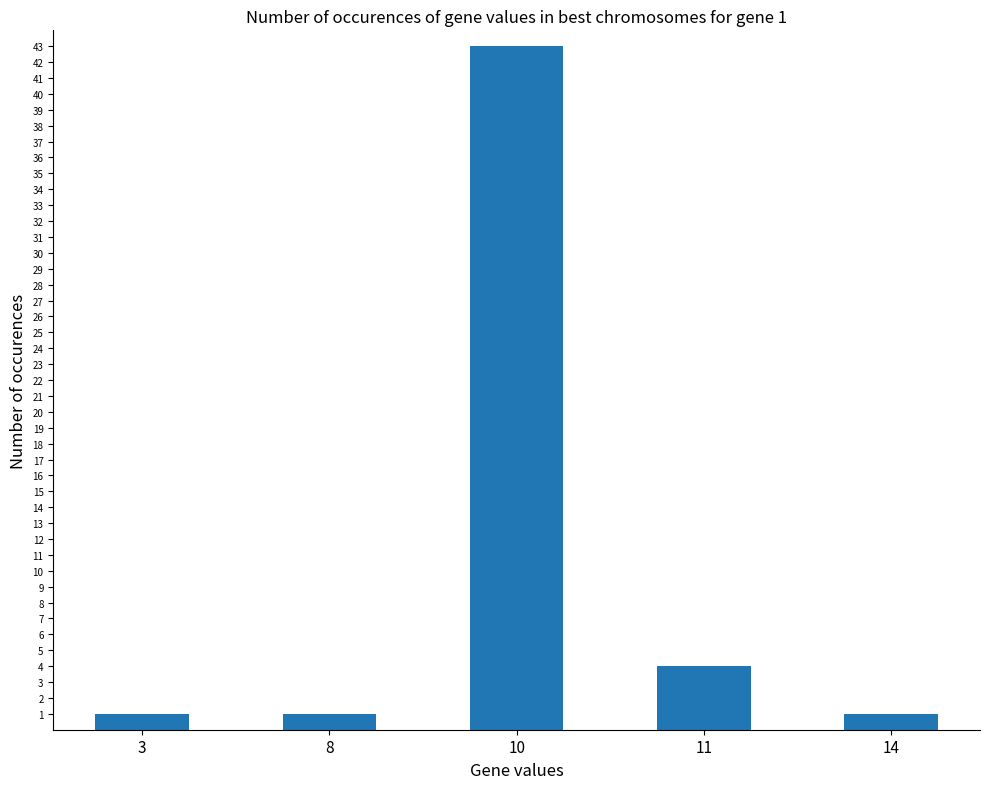

Which has a higher value, 14 or 10?

10